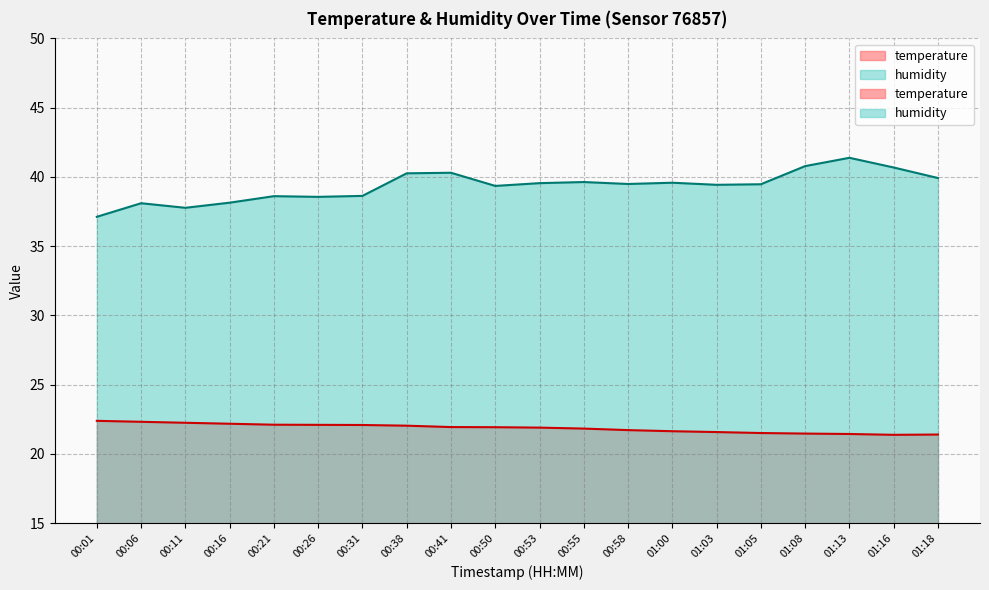

Reading left to right, transcribe all the data shown in this chart.

temperature: 00:01=22.4	00:06=22.3	00:11=22.2	00:16=22.2	00:21=22.1	00:26=22.1	00:31=22.1	00:38=22.0	00:41=21.9	00:50=21.9	00:53=21.9	00:55=21.8	00:58=21.7	01:00=21.6	01:03=21.6	01:05=21.5	01:08=21.5	01:13=21.4	01:16=21.4	01:18=21.4
humidity: 00:01=37.1	00:06=38.1	00:11=37.8	00:16=38.1	00:21=38.6	00:26=38.6	00:31=38.6	00:38=40.3	00:41=40.3	00:50=39.4	00:53=39.5	00:55=39.6	00:58=39.5	01:00=39.6	01:03=39.4	01:05=39.5	01:08=40.8	01:13=41.4	01:16=40.7	01:18=39.9